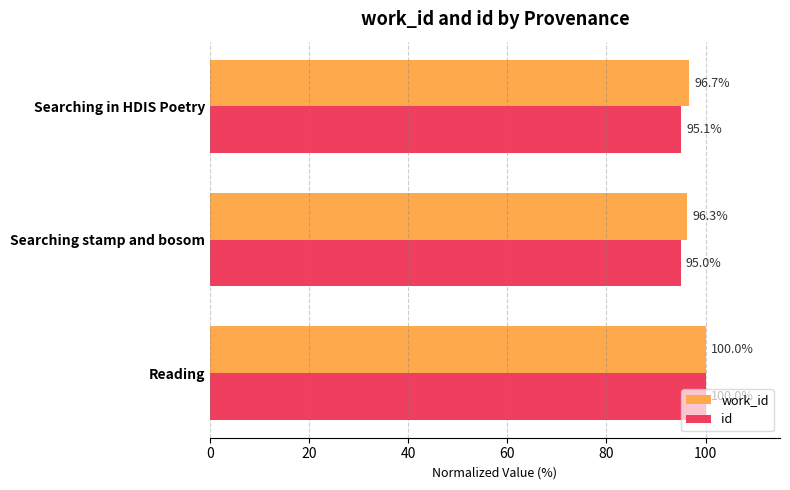

List the series in order of their overall mean, highest first.

work_id, id